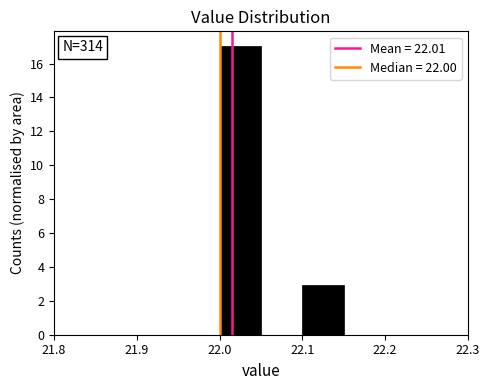

Over which range of the x-axis is the bar tallest?

22.00 to 22.05